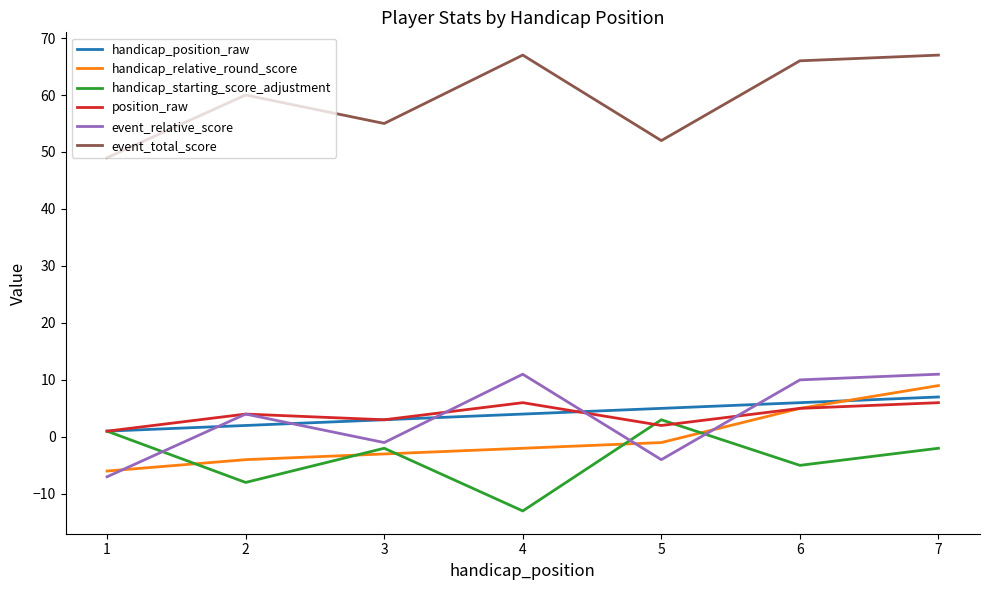

What are all the series names shown in the legend?

handicap_position_raw, handicap_relative_round_score, handicap_starting_score_adjustment, position_raw, event_relative_score, event_total_score